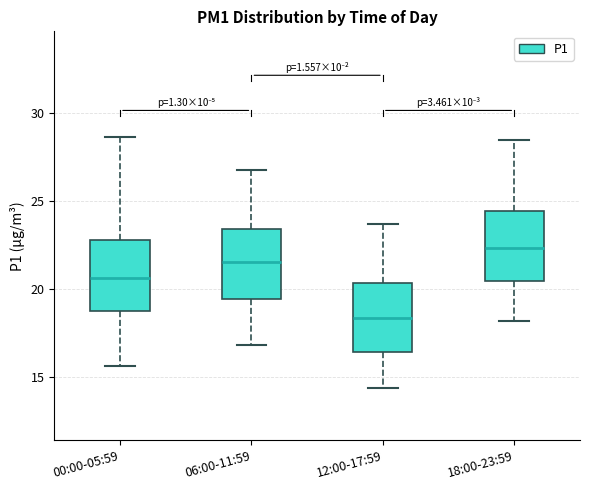

Reading left to right, transcribe this box plot: for each box, give where its median line is, the range the box spans, and where its two whiskers end, as read against the y-axis. The values are not printed on the chart, so give them approximately, as read against the axis.

00:00-05:59: median 20.5, box 18.5 to 23.0, whiskers 15.5 to 28.5
06:00-11:59: median 21.5, box 19.5 to 23.5, whiskers 17.0 to 27.0
12:00-17:59: median 18.5, box 16.5 to 20.5, whiskers 14.5 to 23.5
18:00-23:59: median 22.5, box 20.5 to 24.5, whiskers 18.0 to 28.5